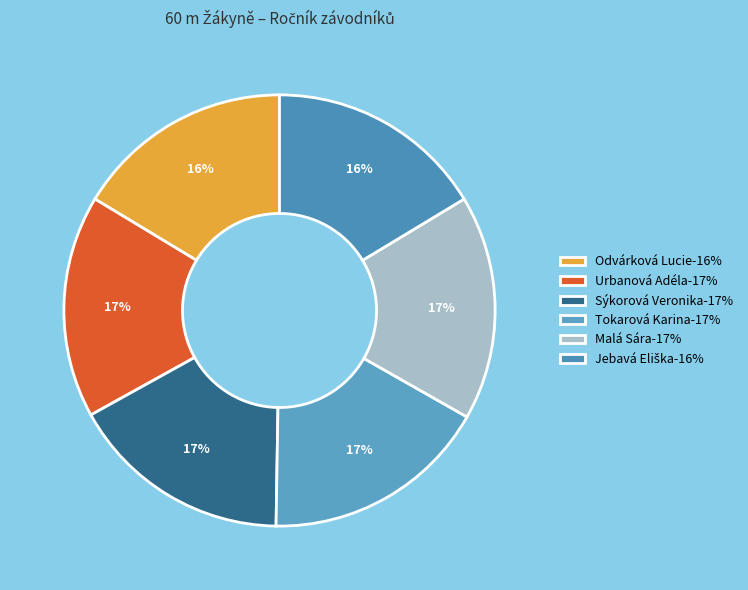

To the nearest percent, what is the combined percentage of Tokarová Karina and Malá Sára?

34%